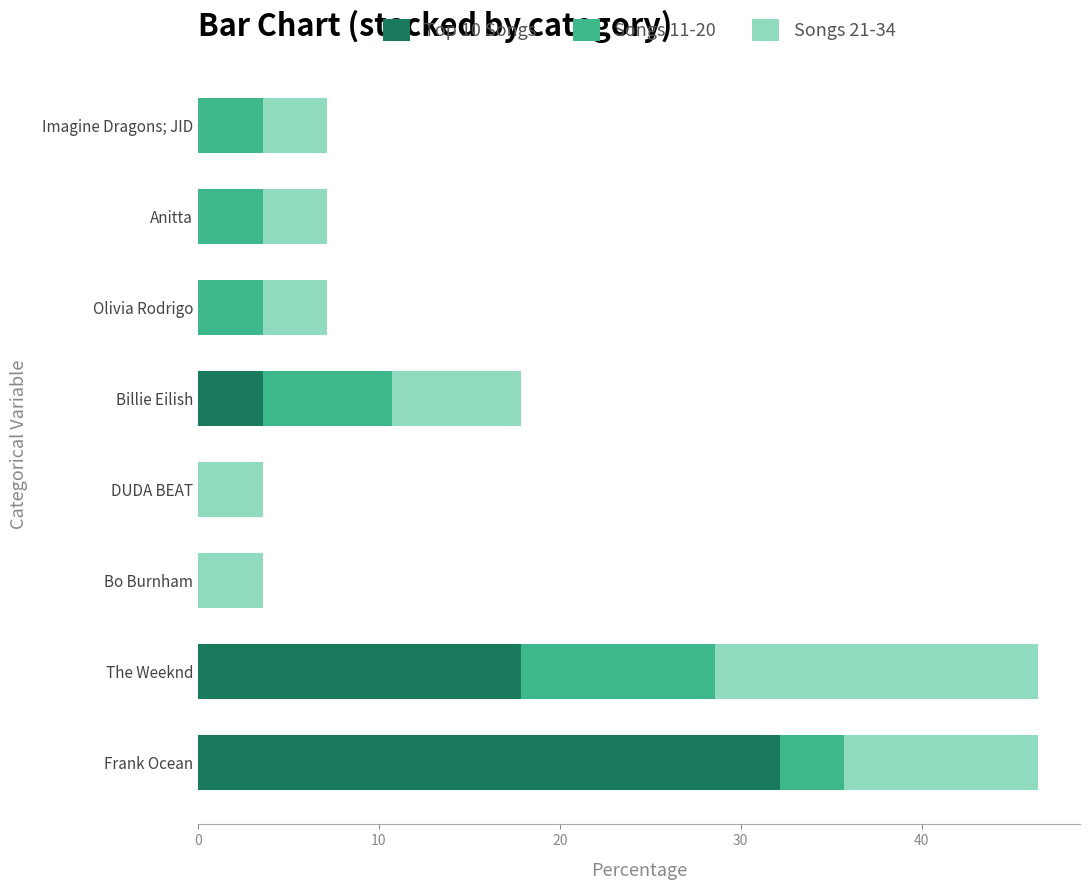

What is the total value across all series at Bo Burnham?

3.6